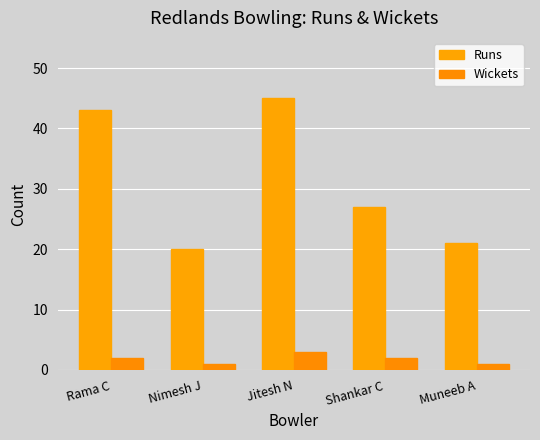

How many groups of bars are there?

5